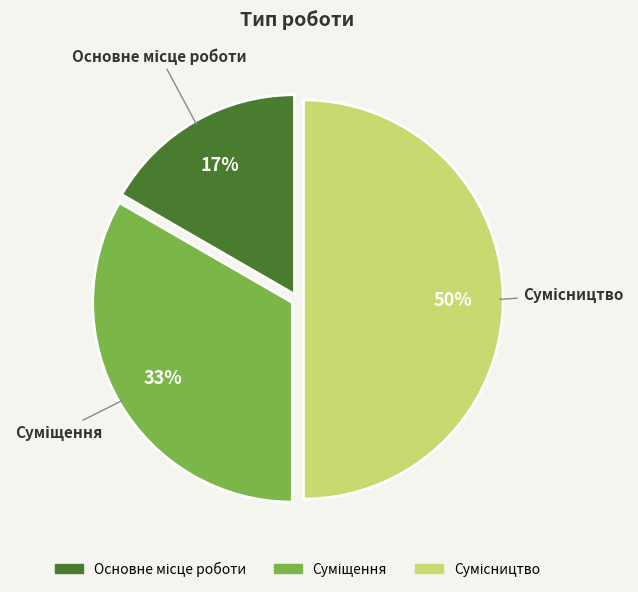

To the nearest percent, what is the average slice percentage?

33%